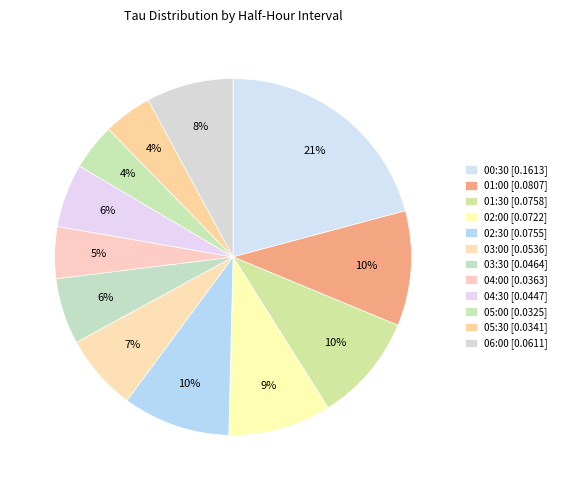

Which category has the smallest portion of the pie?

05:00